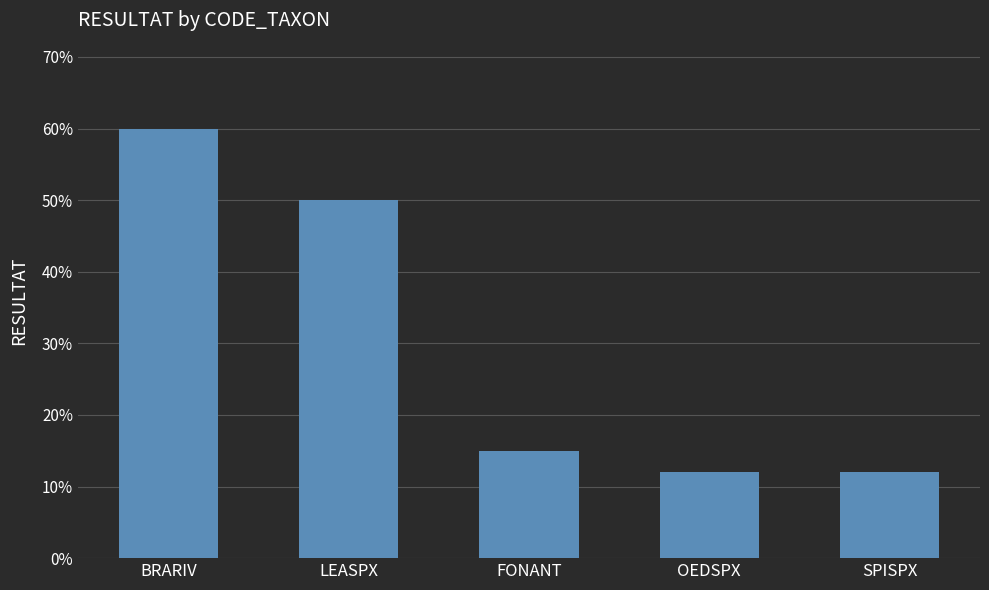

Which label corresponds to the largest value in the chart?

BRARIV